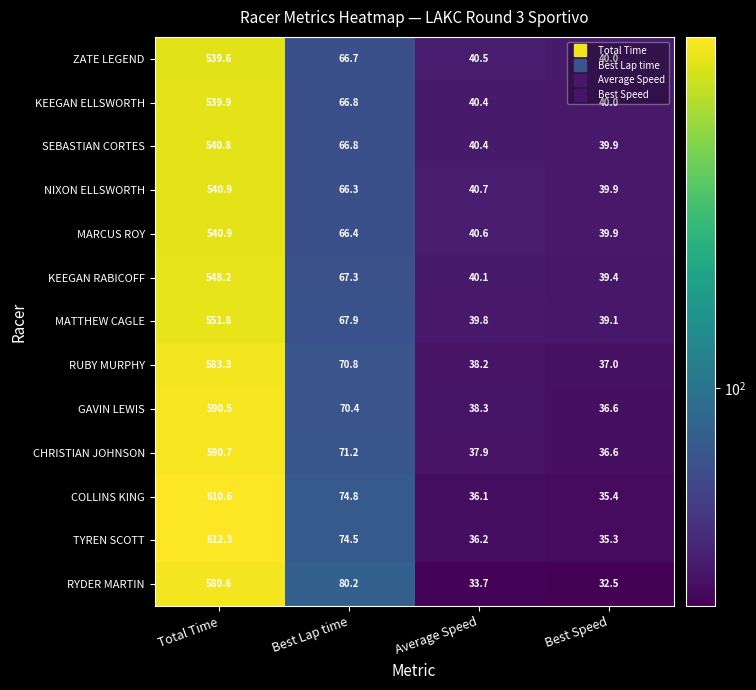

Where is COLLINS KING nearest to the value 323?

Best Lap time